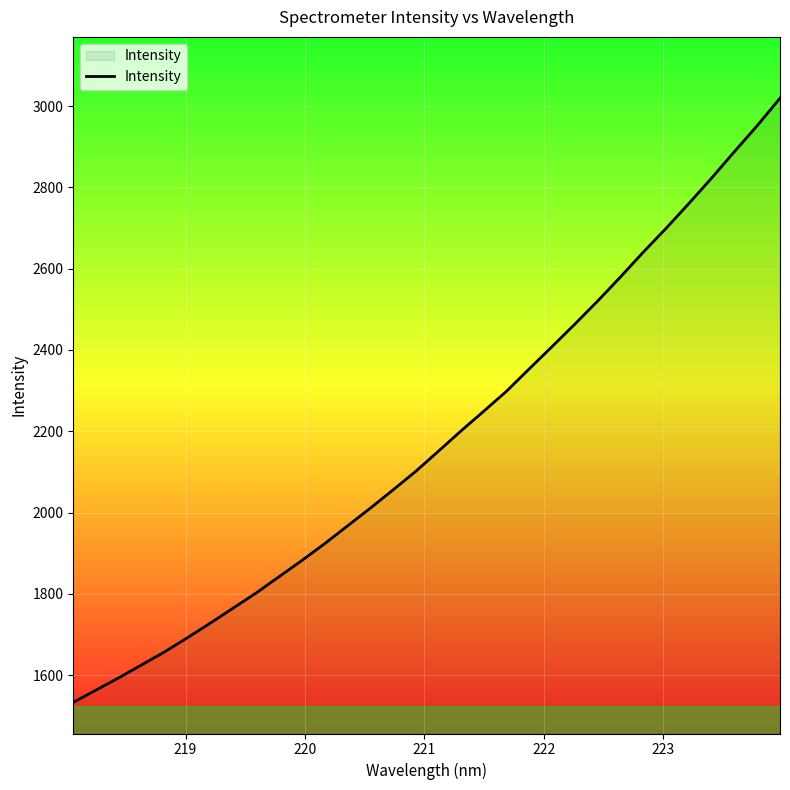

What is the greatest value displayed?

3019.2